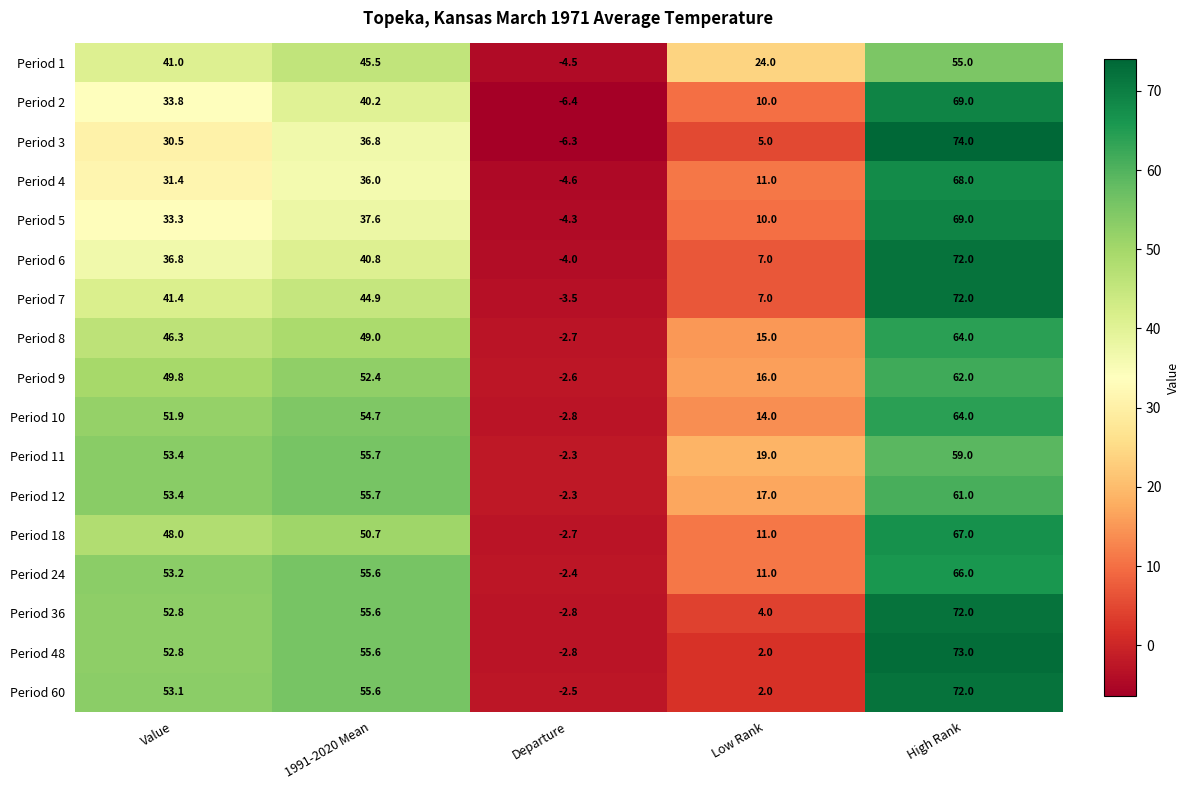

Which category has the highest value across all series?

High Rank